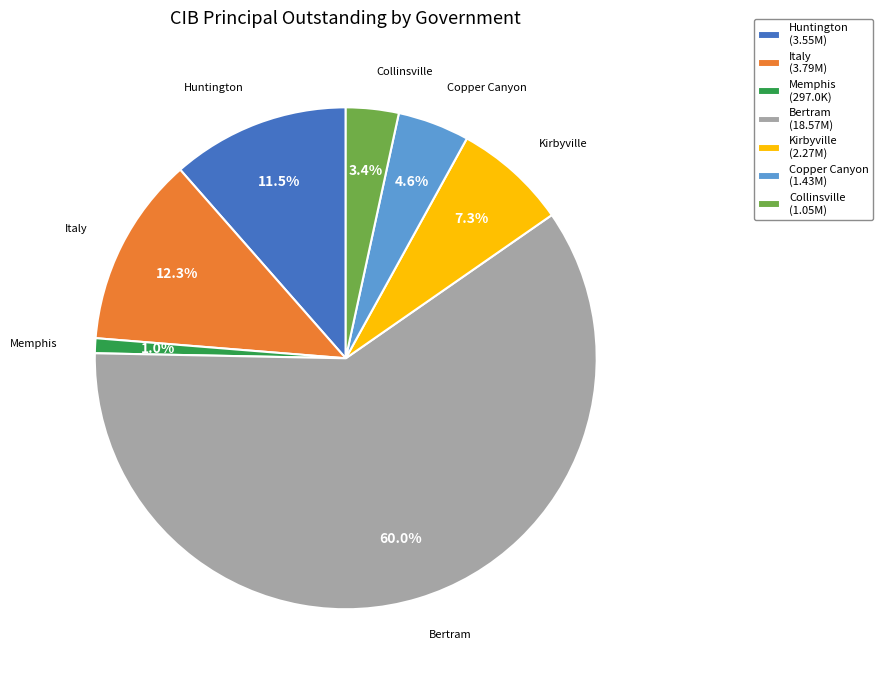

What is the total percentage of Bertram and Italy?

72.2%